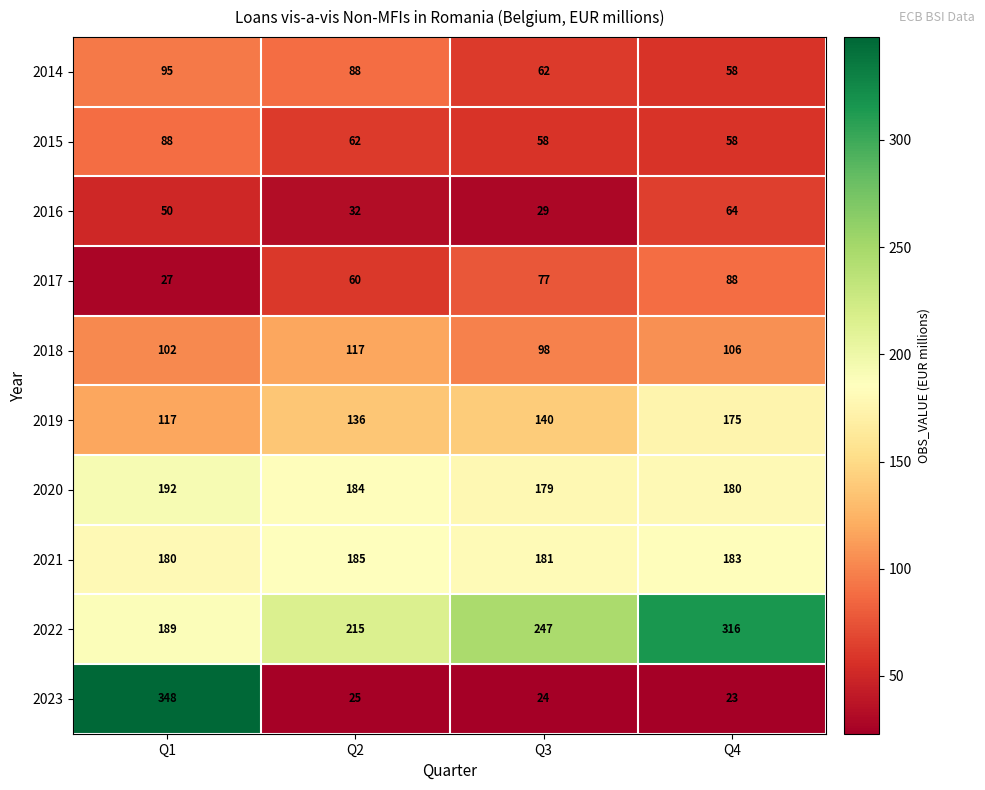

What is the average value of the 2021 series?

182